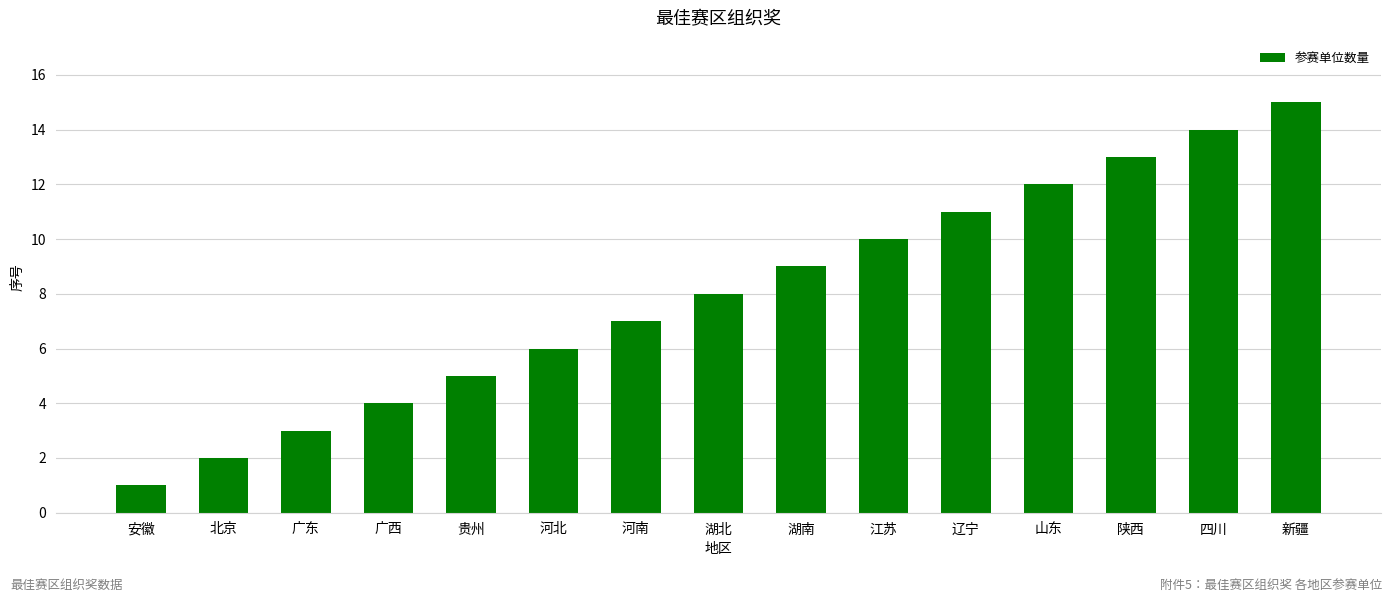

Between 辽宁 and 新疆, which is larger?

新疆